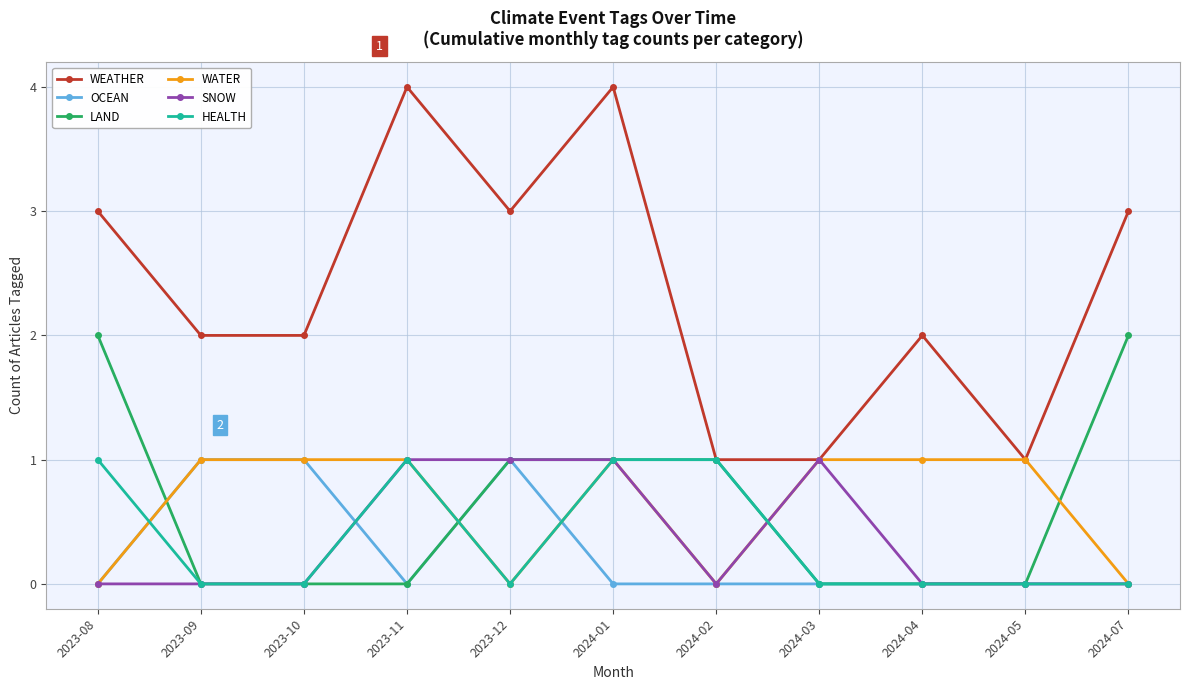

What is the total value across all series at 2023-09?

4